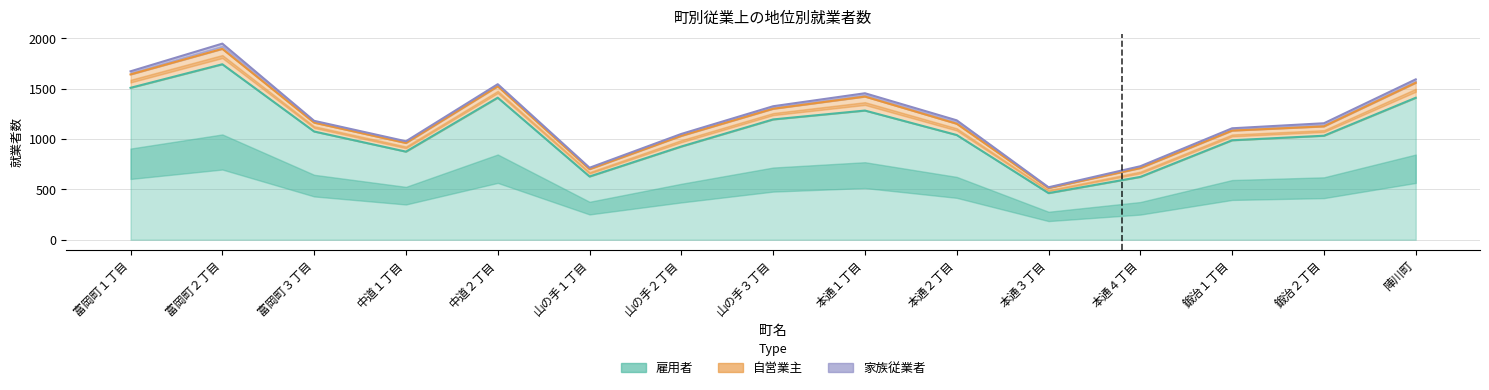

What is the spread (max minus min) of values at 富岡町２丁目?

1691